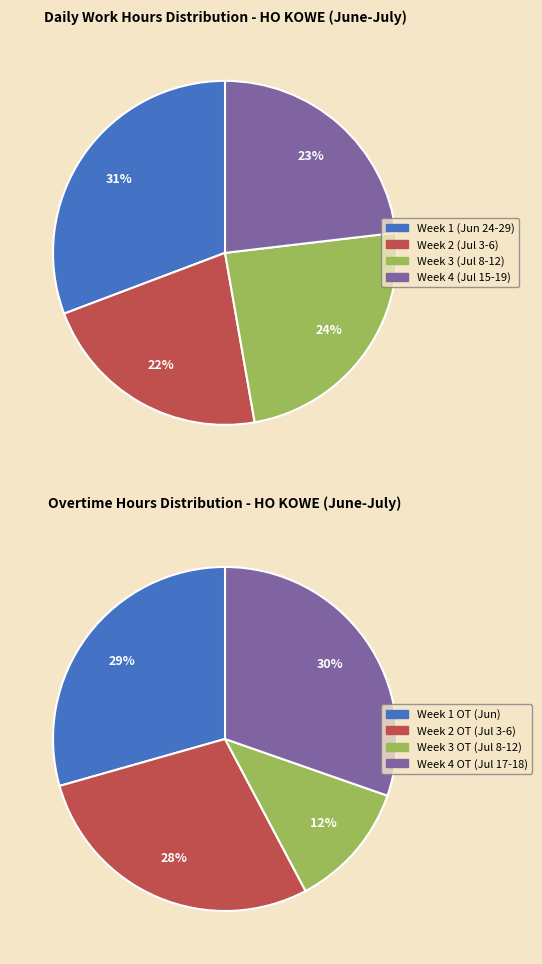

The 17-Wed slice represents 17% of the pie. True or false?

False